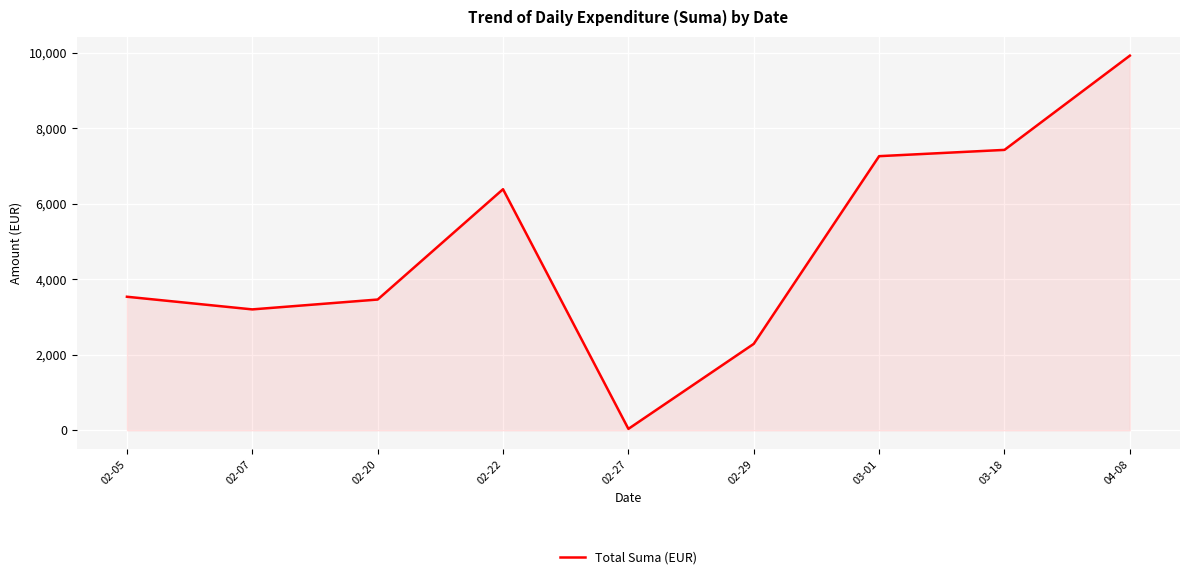

The chart shows a value of 4423.3 at 02-22. True or false?

False